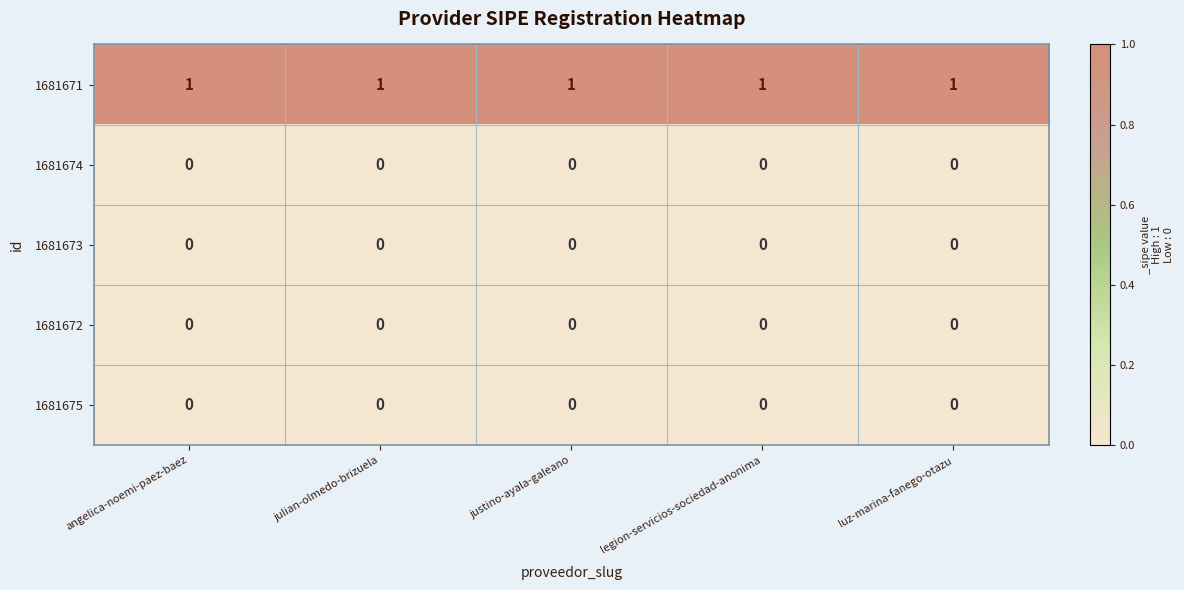

True or false: 1681675 has a value of 0 at luz-marina-fanego-otazu.

True